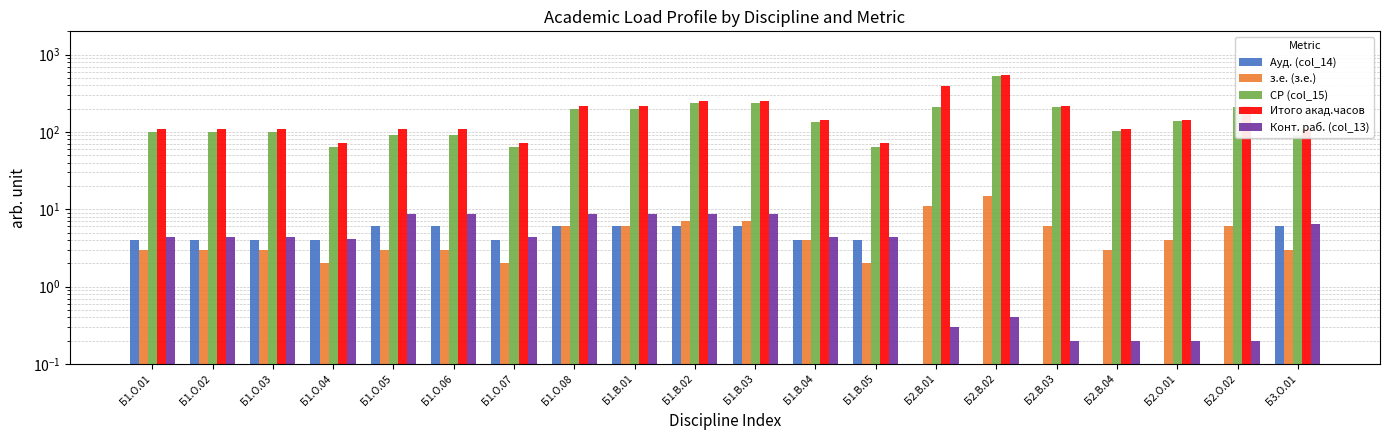

What position from the left is Б2.О.01?

18